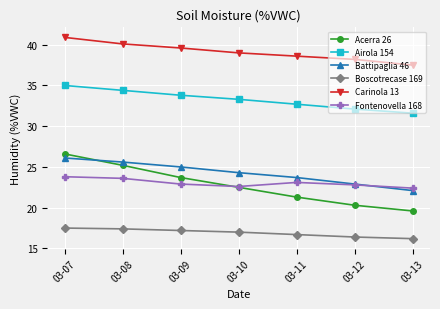

What value does the Boscotrecase 169 series have at 03-10?

17.0